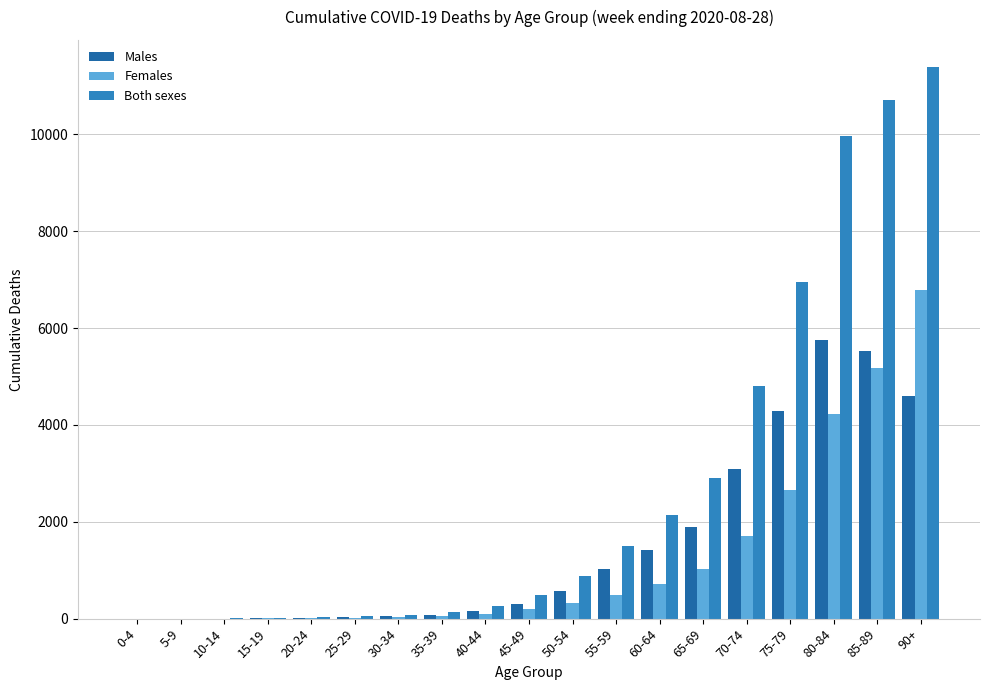

Between 20-24 and 85-89, which series saw the biggest shift?

Both sexes